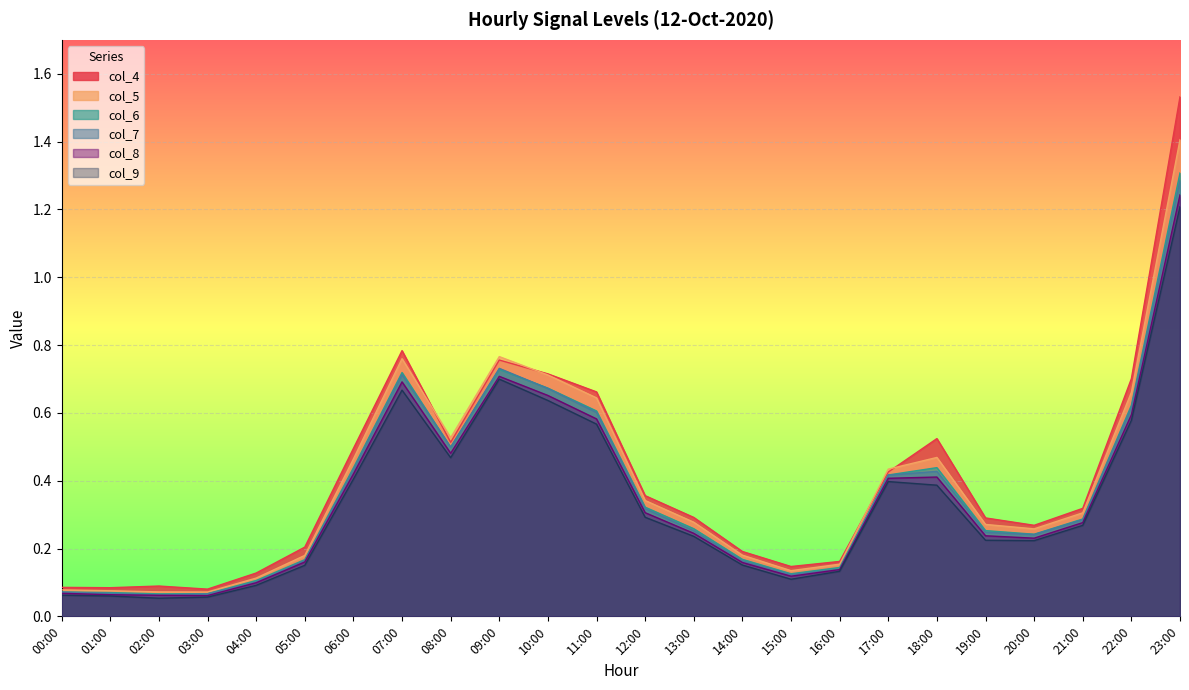

The col_4 series shows 0.7 at 10:00. True or false?

True